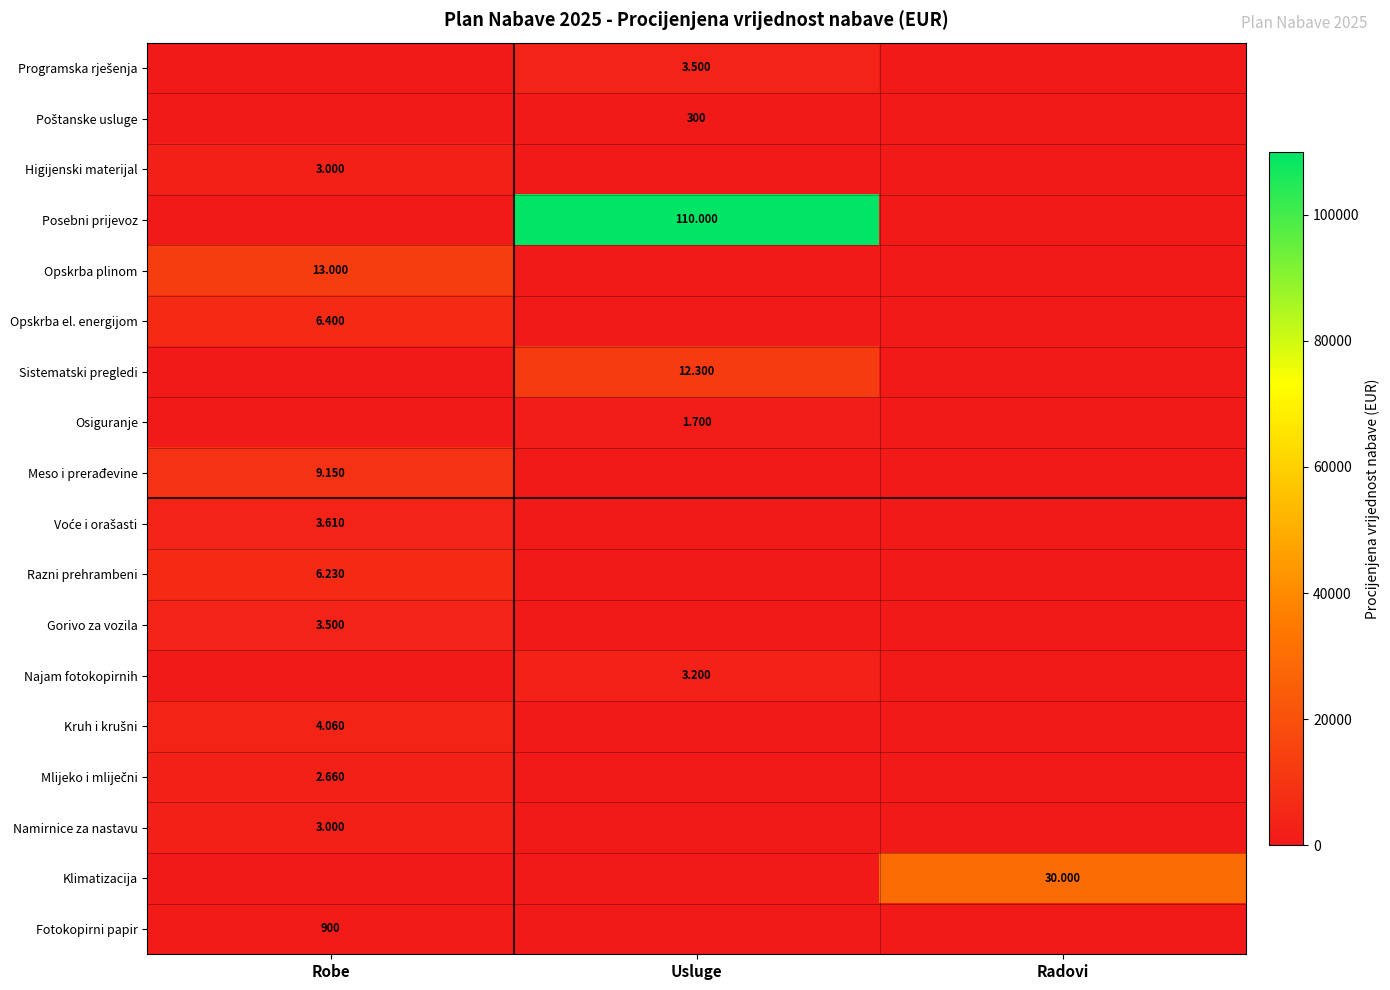

What is the sum of all Voće i orašasti values?

3610